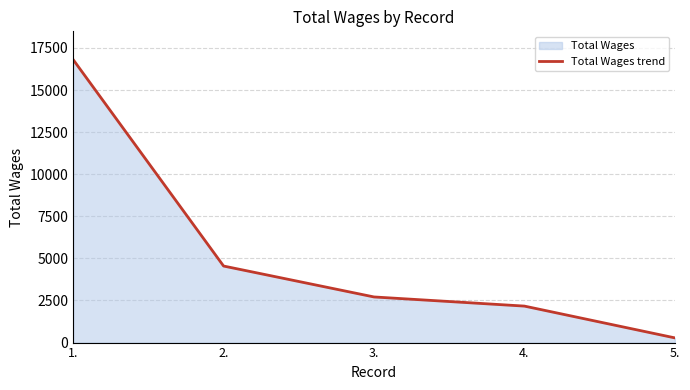

What is the change in value from 1. to 2.?

-12258